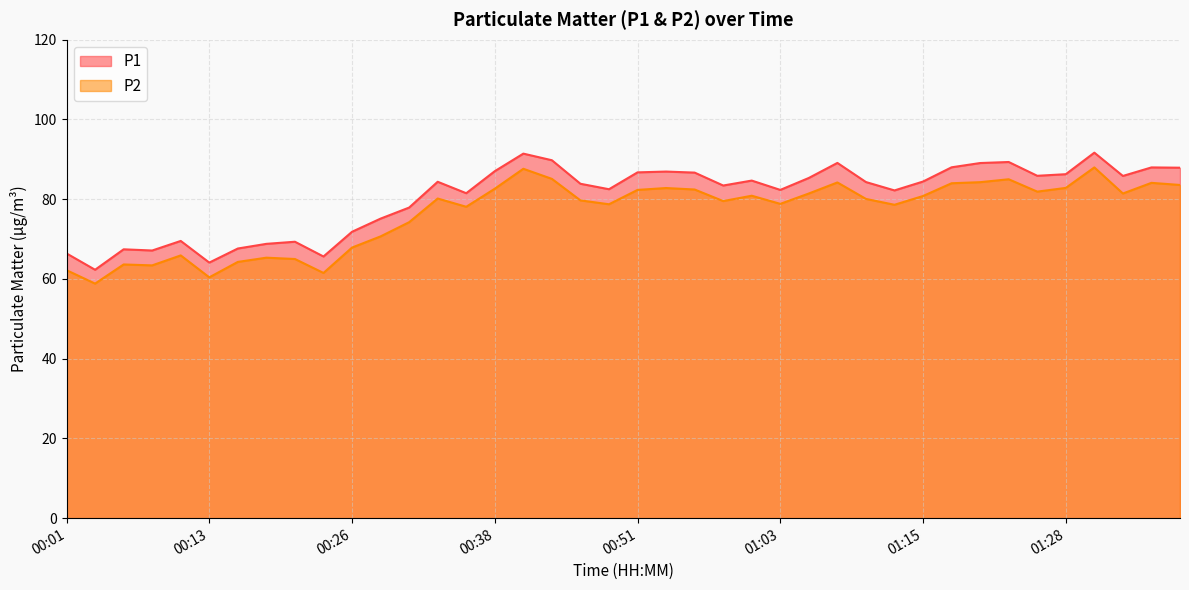

Rank the categories by P2 value from highest to lowest.

01:30, 00:41, 00:43, 01:23, 01:20, 01:08, 01:35, 01:18, 01:38, 01:28, 00:53, 00:38, 00:55, 00:51, 01:25, 01:05, 01:33, 01:00, 01:15, 00:33, 01:10, 00:46, 00:58, 01:03, 00:48, 01:13, 00:36, 00:31, 00:28, 00:26, 00:11, 00:18, 00:21, 00:16, 00:06, 00:08, 00:01, 00:23, 00:13, 00:03